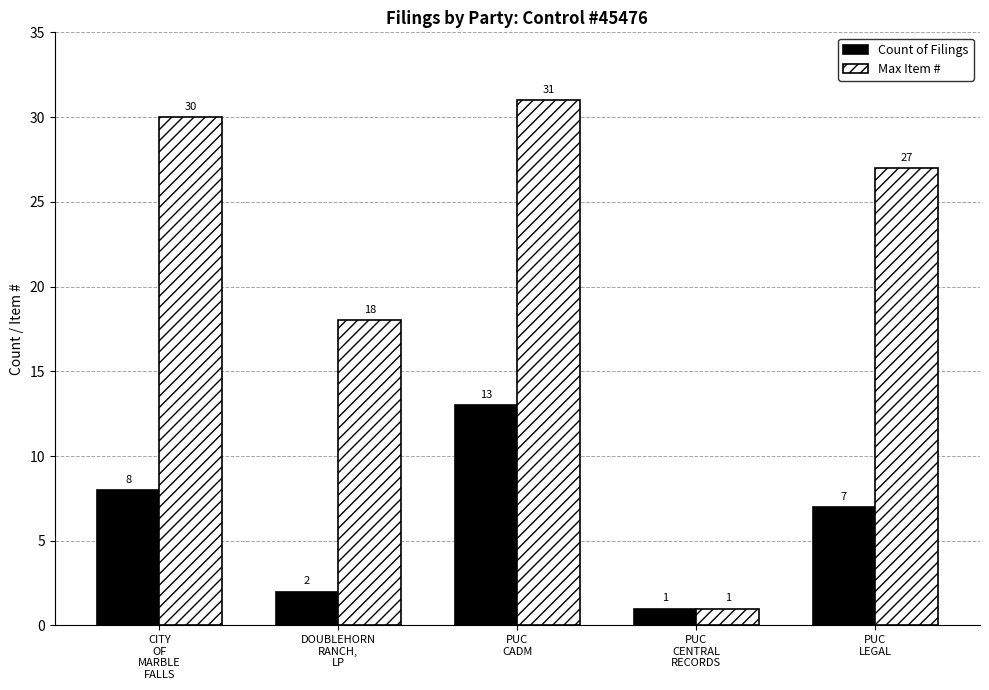

How many data points does each series have?

5